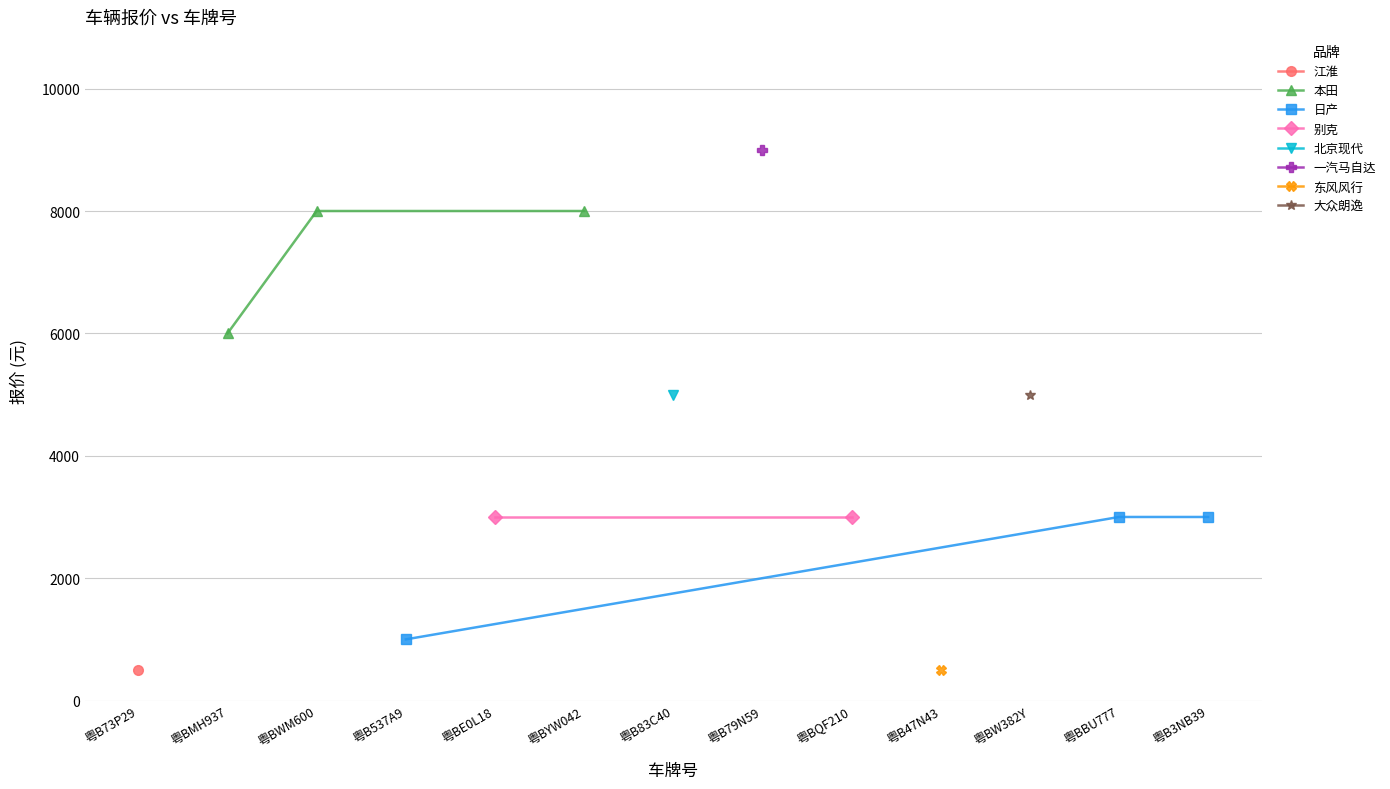

What is the sum of the values at 粤B73P29 and 粤B537A9?

1500